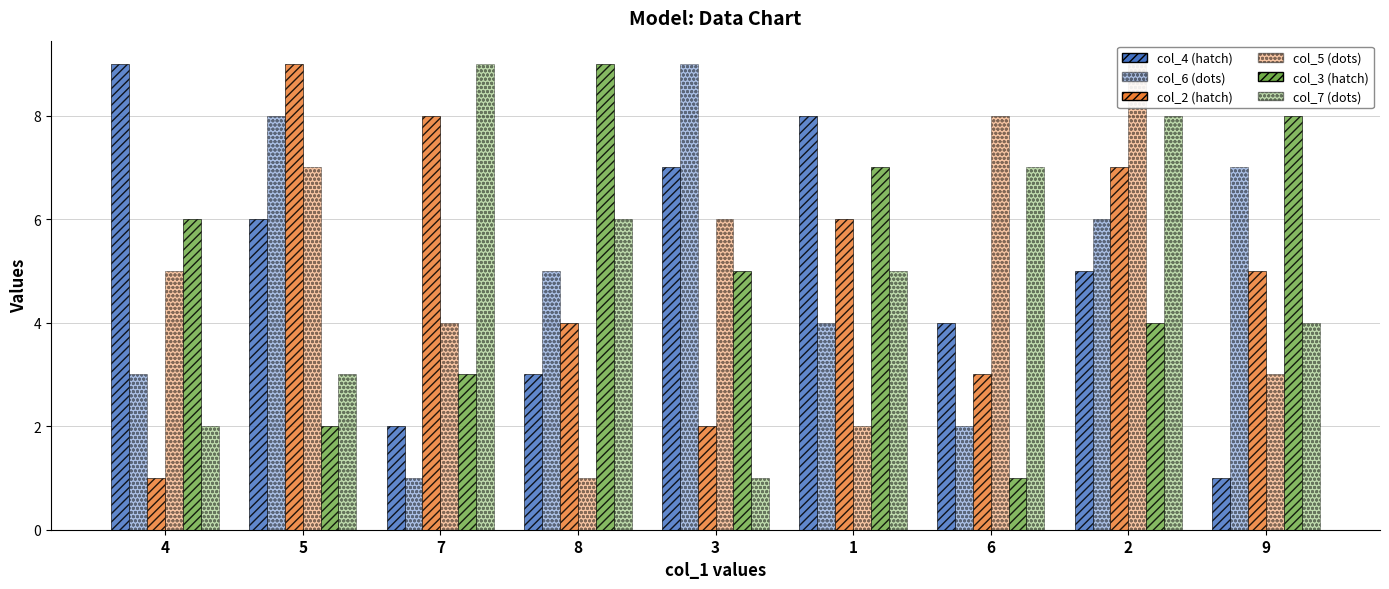

What is the value of the col_3 bar at the 7th from the left?

1